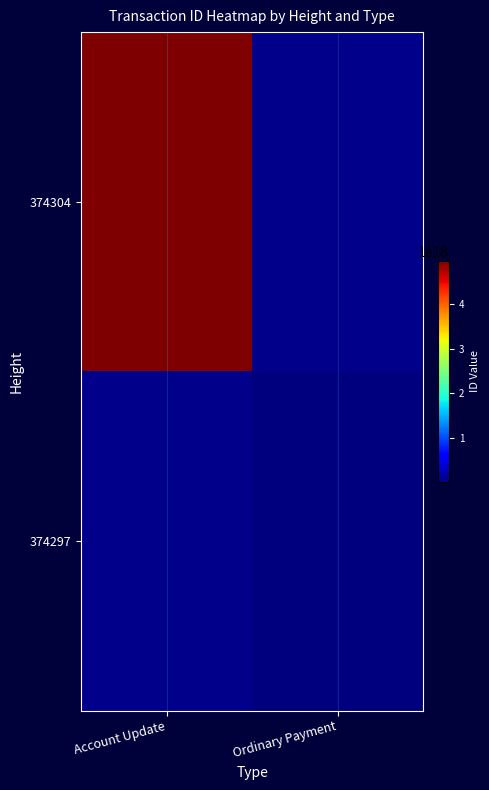

Is the value of 374304 at Account Update greater than the value of 374297 at Ordinary Payment?

Yes